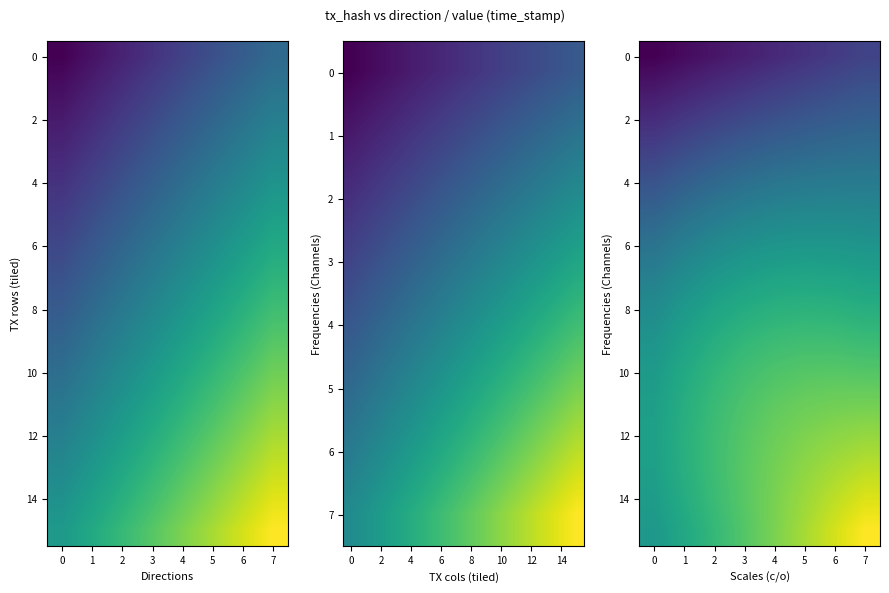

Count the number of categories in the chart.

8